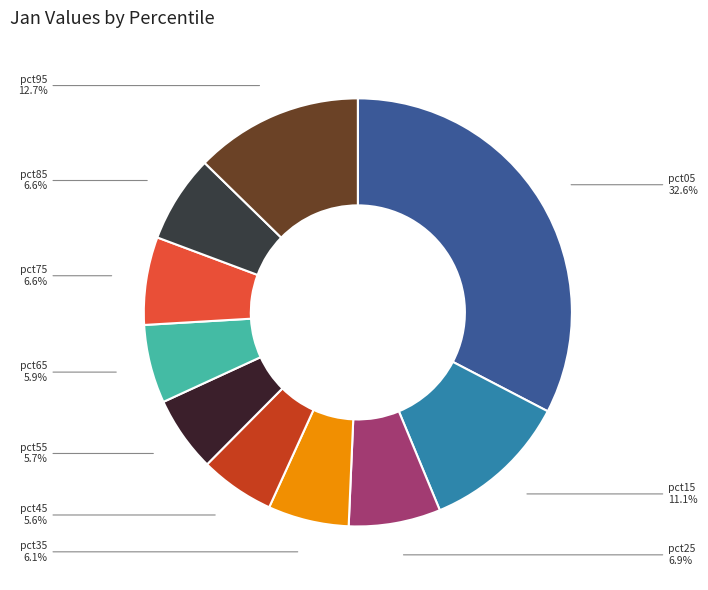

To the nearest percent, what portion does pct65 represent?

6%